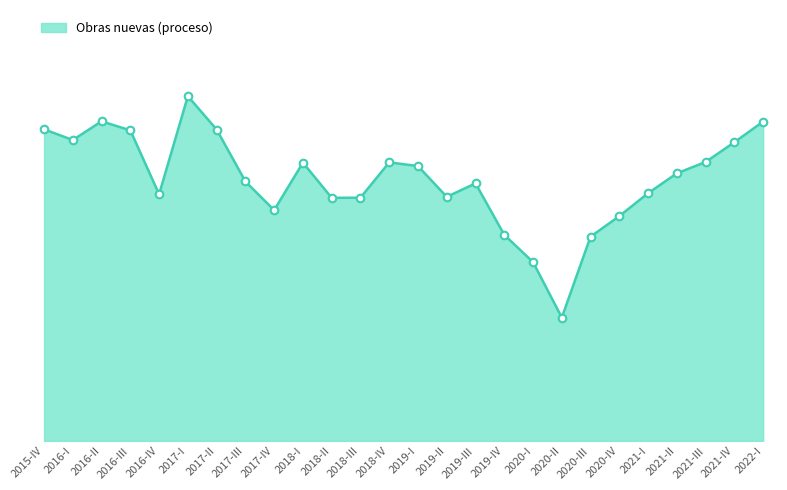

What is the ratio of the value at 2016-III to the value at 2018-II?

1.3